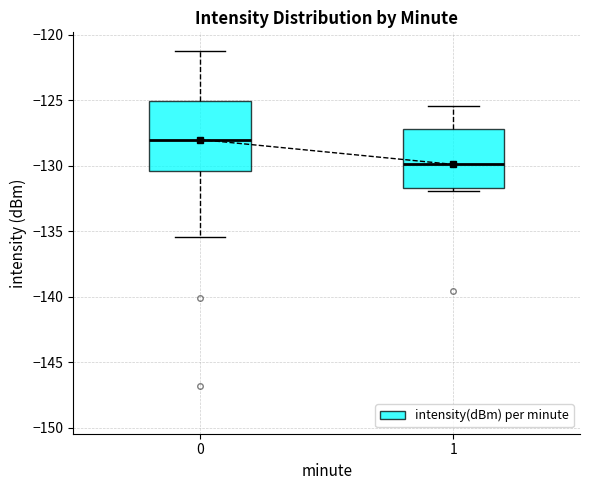

Reading left to right, read every box against the y-axis: the position of its median line, the range the box covers, and the ends of its whiskers. The values are not printed on the chart, so give them approximately, as read against the axis.

0: median -128.0, box -130.5 to -125.0, whiskers -135.5 to -121.0
1: median -130.0, box -131.5 to -127.0, whiskers -132.0 to -125.5